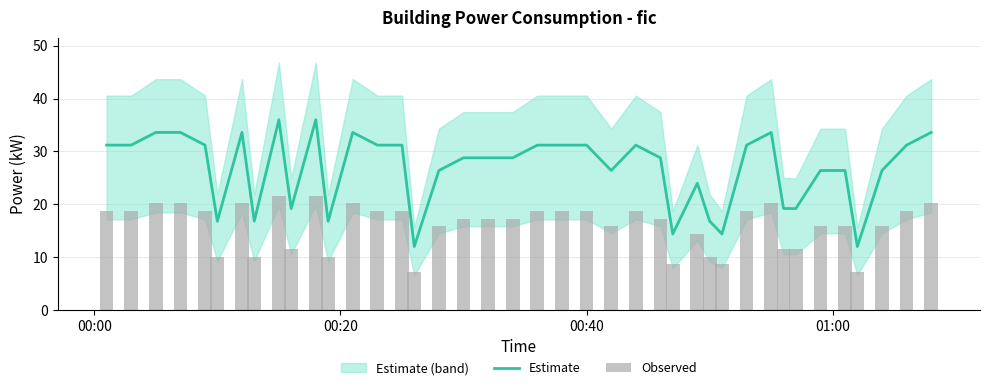

What is the maximum value for Estimate?

36.0